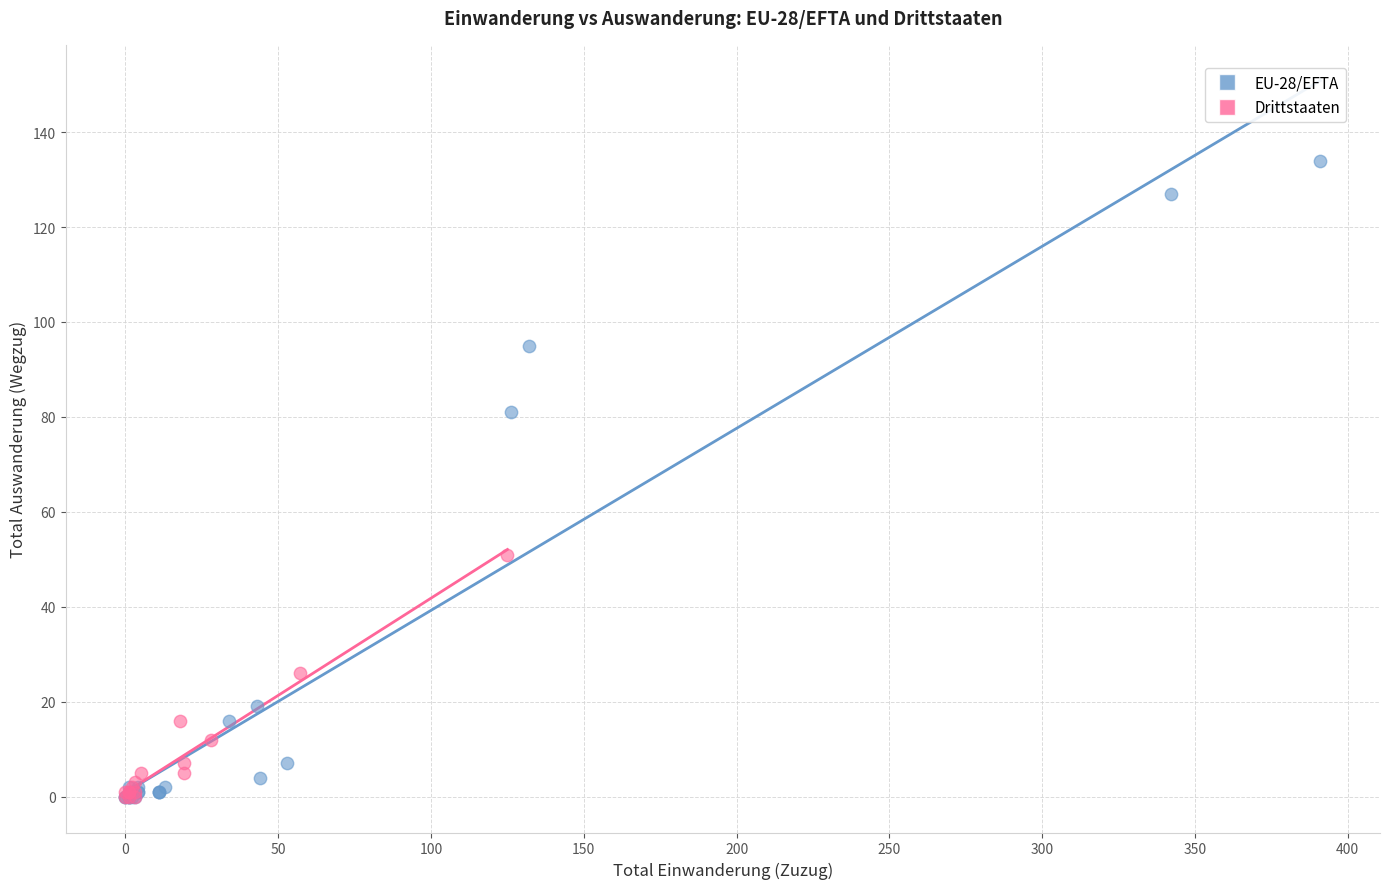

What are all the series names shown in the legend?

EU-28/EFTA, Drittstaaten